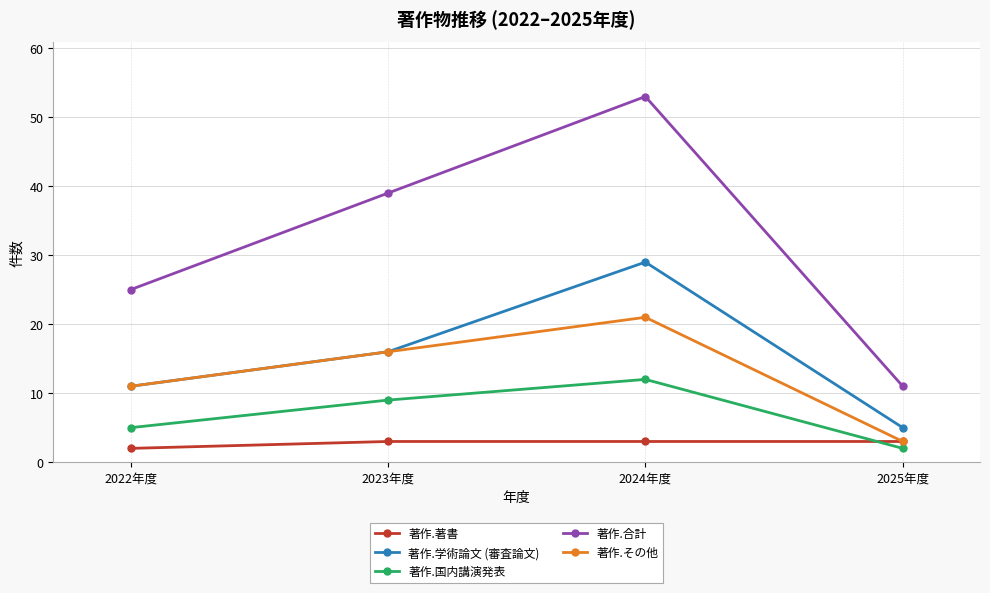

What are all the series names shown in the legend?

著作.著書, 著作.学術論文 (審査論文), 著作.国内講演発表, 著作.合計, 著作.その他